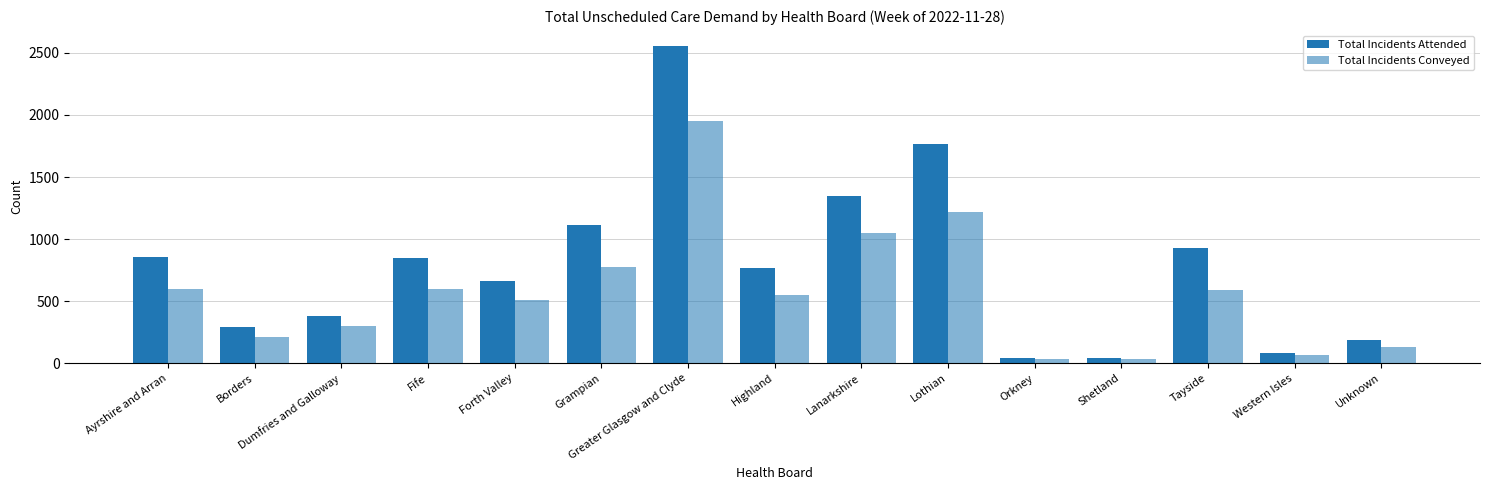

Reading right to left, extract all data points from this chart.

Total Incidents Attended: 186	86	931	39	43	1768	1350	766	2556	1112	660	847	381	294	855
Total Incidents Conveyed: 131	67	587	34	37	1219	1053	552	1948	772	507	594	296	212	598